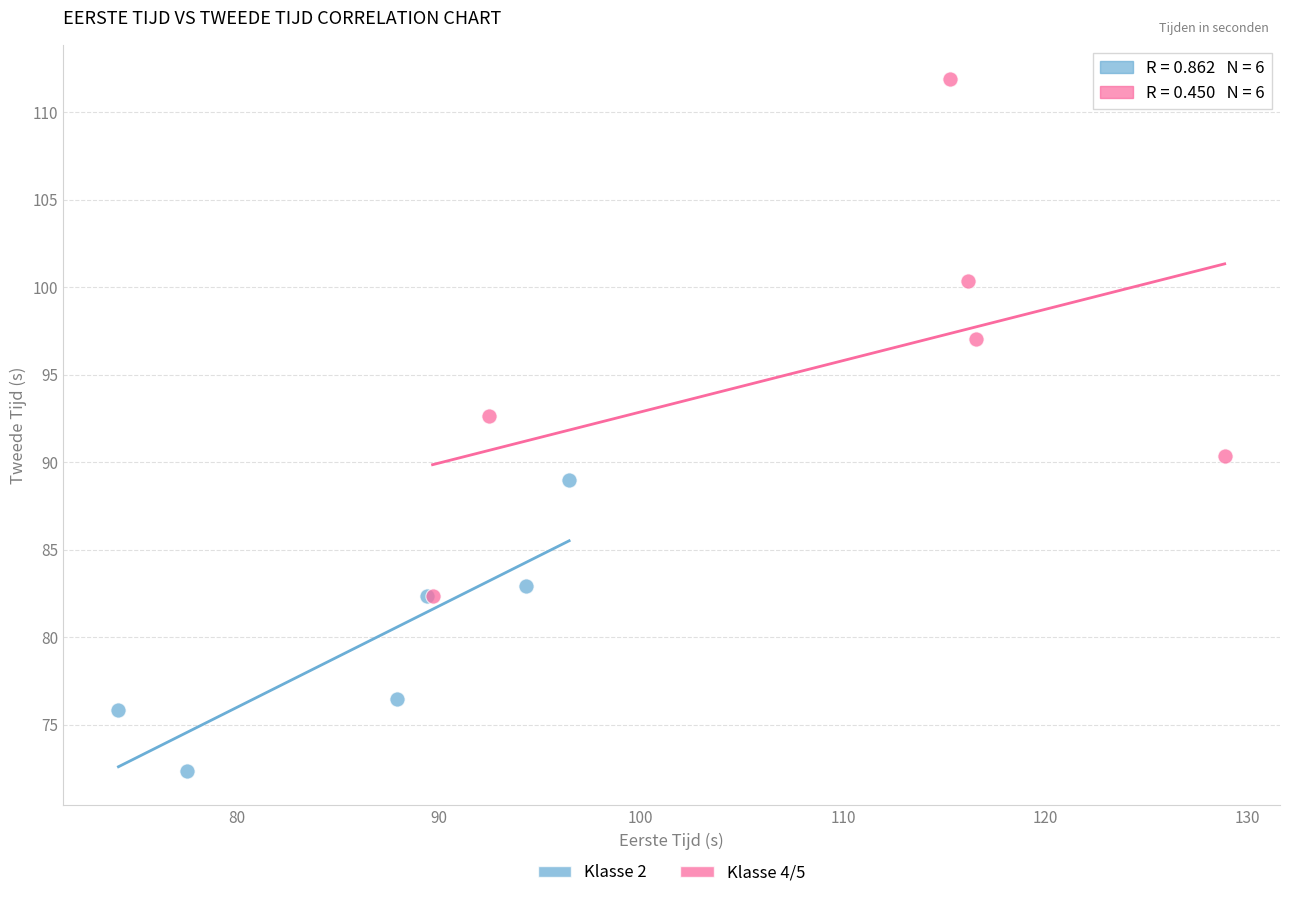

Which series contains the highest Y value?

Klasse 4/5